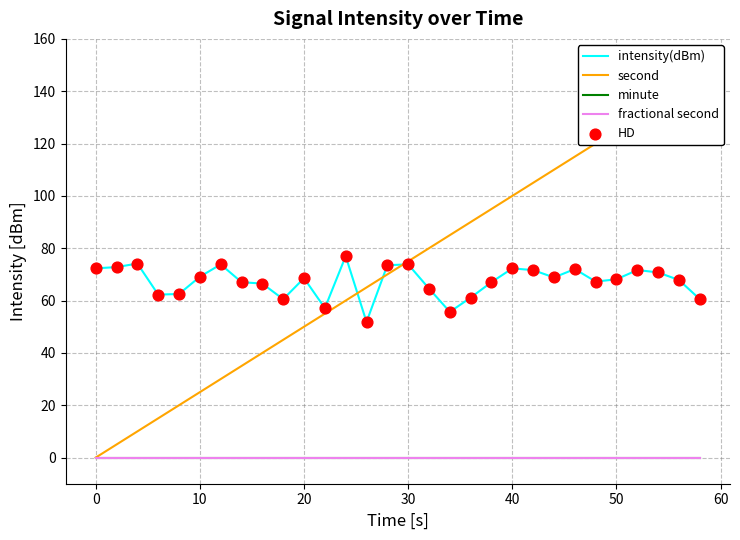

What are all the series names shown in the legend?

intensity(dBm), second, minute, fractional second, HD